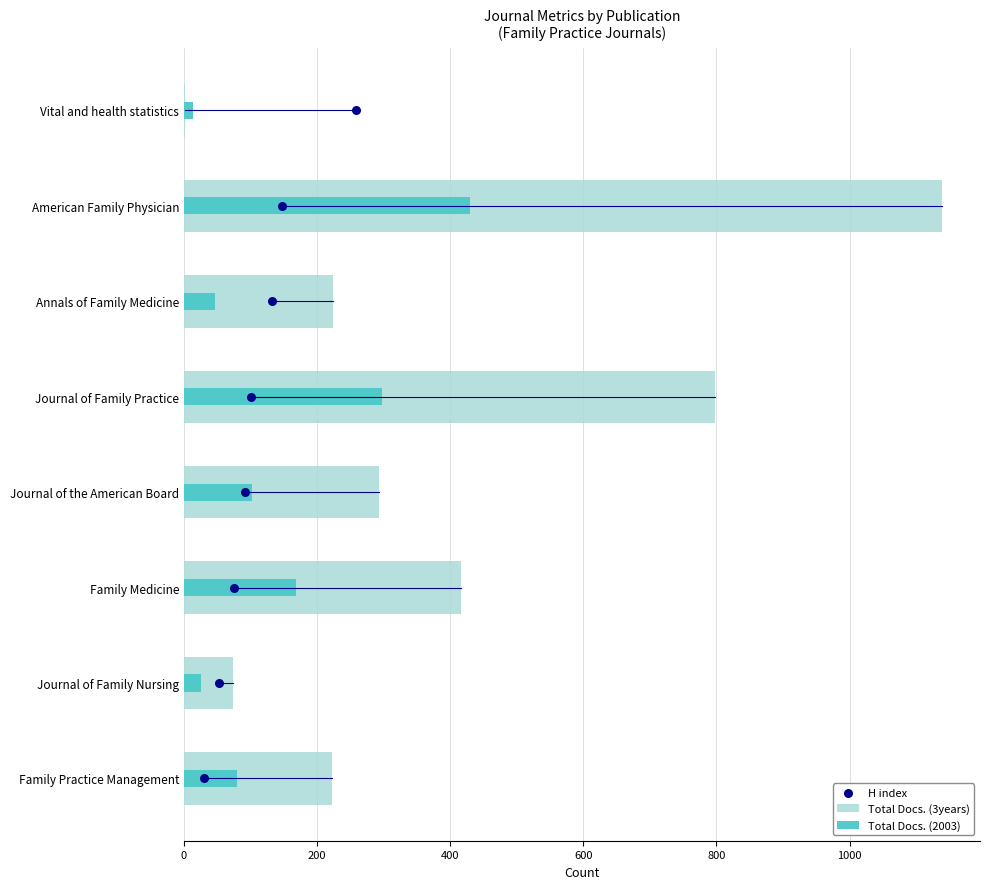

Which series reaches the maximum Y coordinate?

Total Docs. (3years)